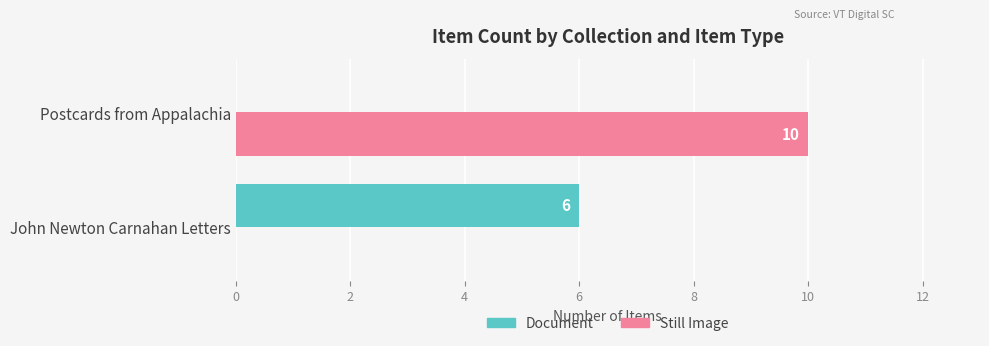

What is the sum of the Still Image values at John Newton Carnahan Letters and Postcards from Appalachia?

10